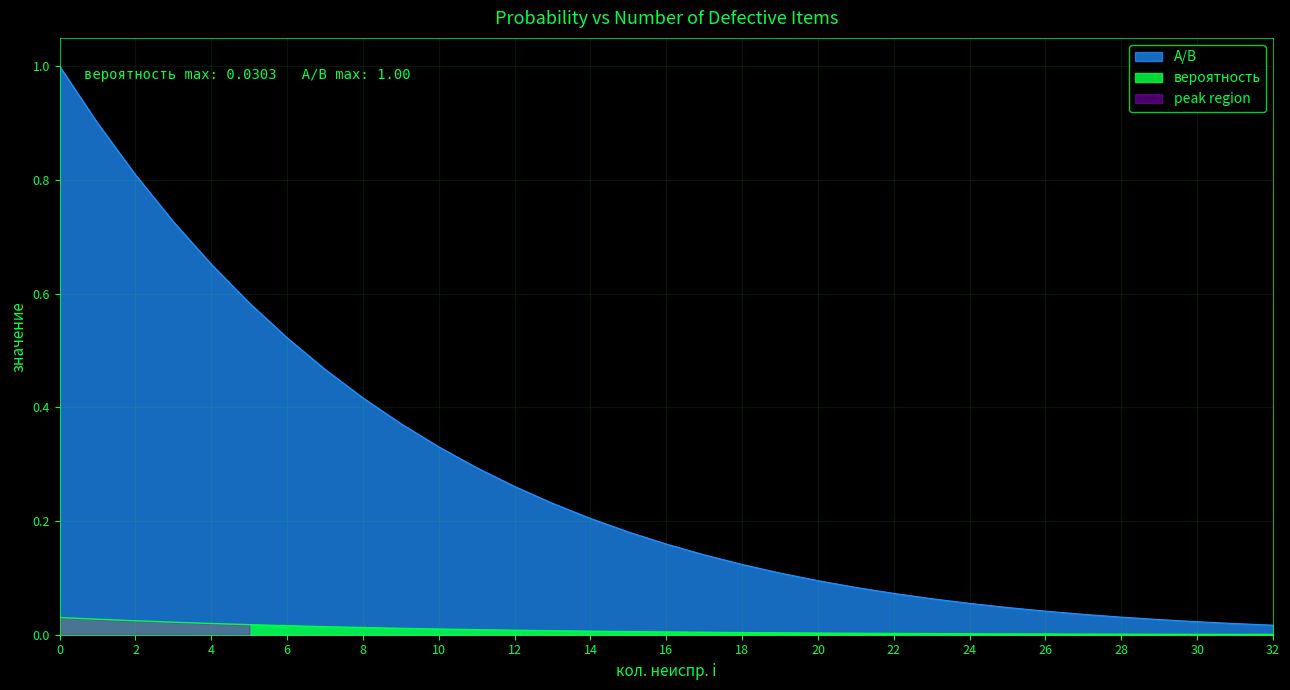

The A/B series shows 0.0 at 22. True or false?

False